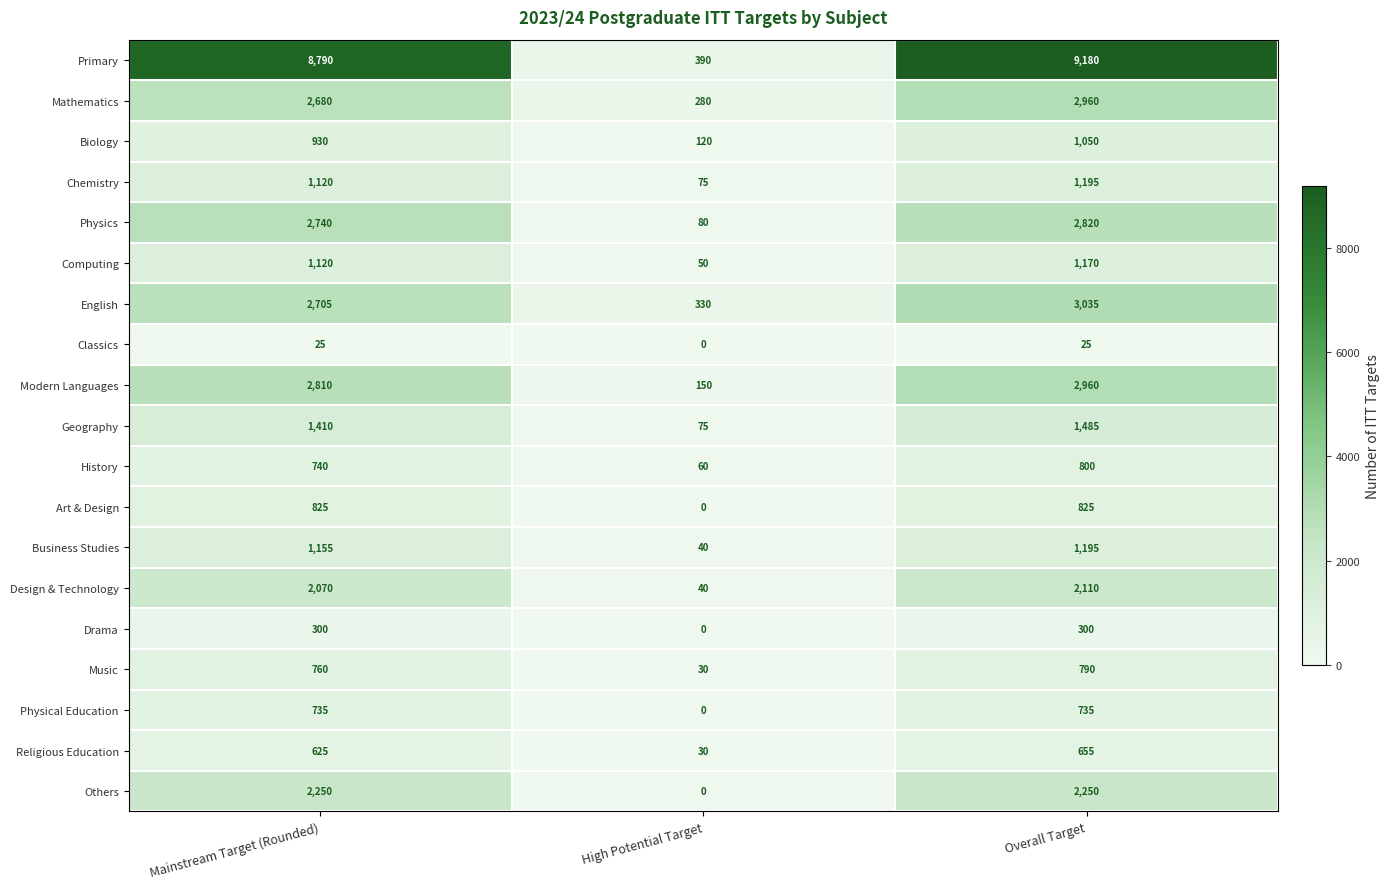

What is the maximum value for Chemistry?

1195